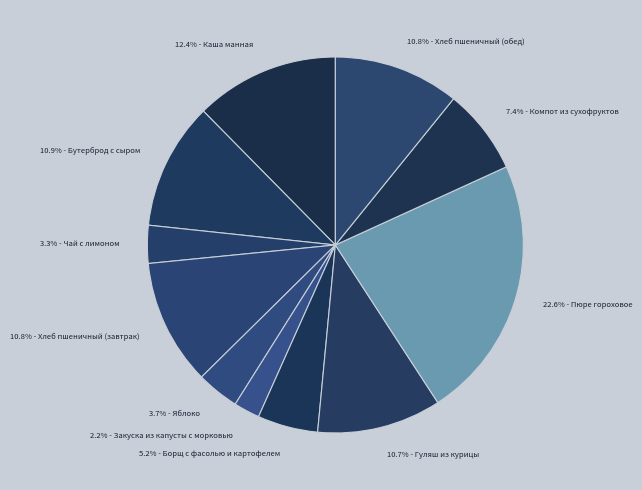

Count the number of slices in the pie.

11